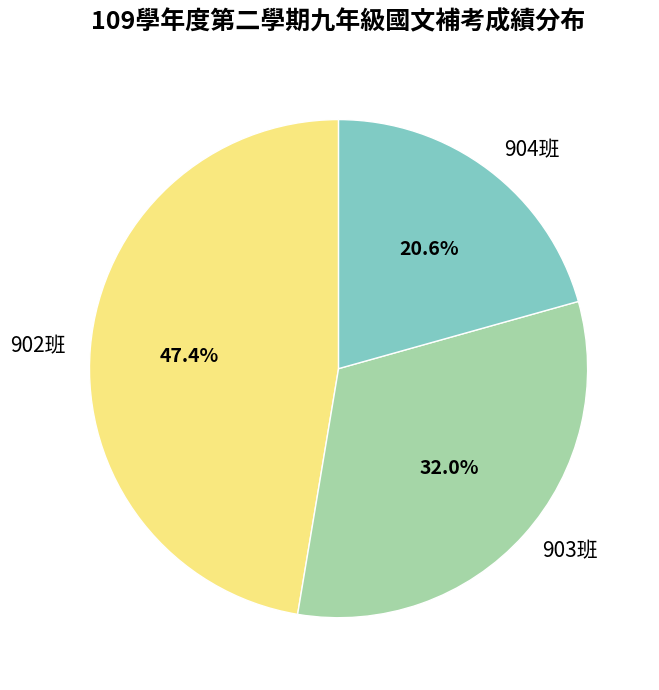

Is there any slice that represents more than half of the pie?

No